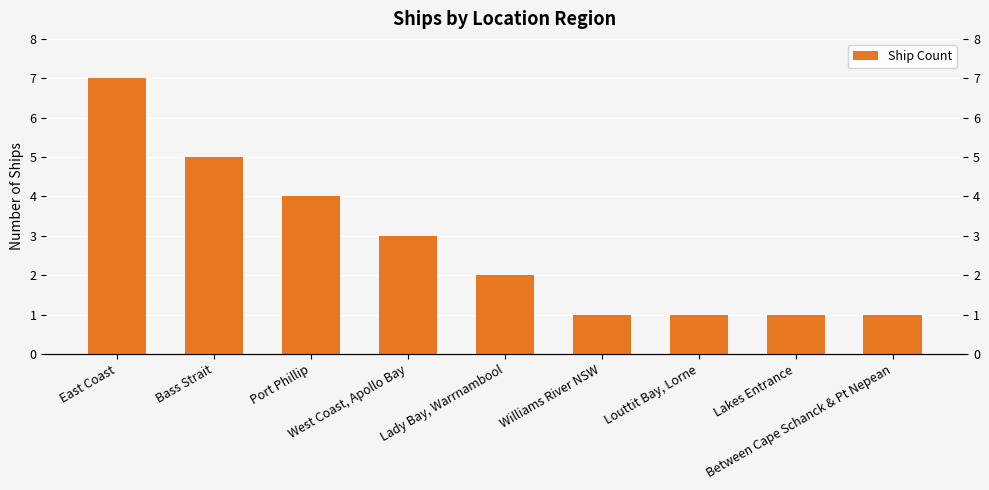

Rank the categories by value from highest to lowest.

East Coast, Bass Strait, Port Phillip, West Coast, Apollo Bay, Lady Bay, Warrnambool, Williams River NSW, Louttit Bay, Lorne, Lakes Entrance, Between Cape Schanck & Pt Nepean